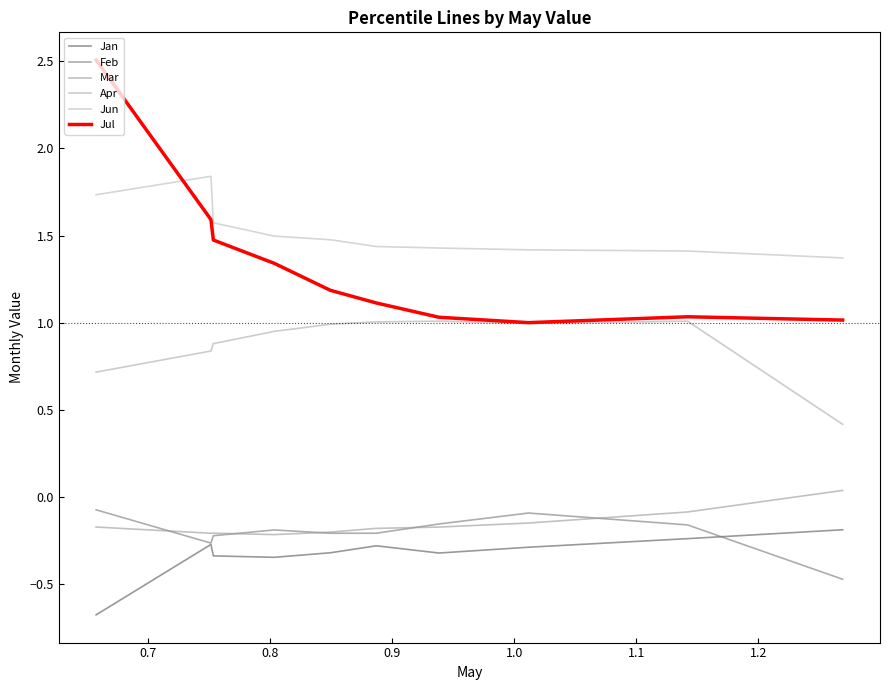

What is the minimum value shown in the chart?

-0.7